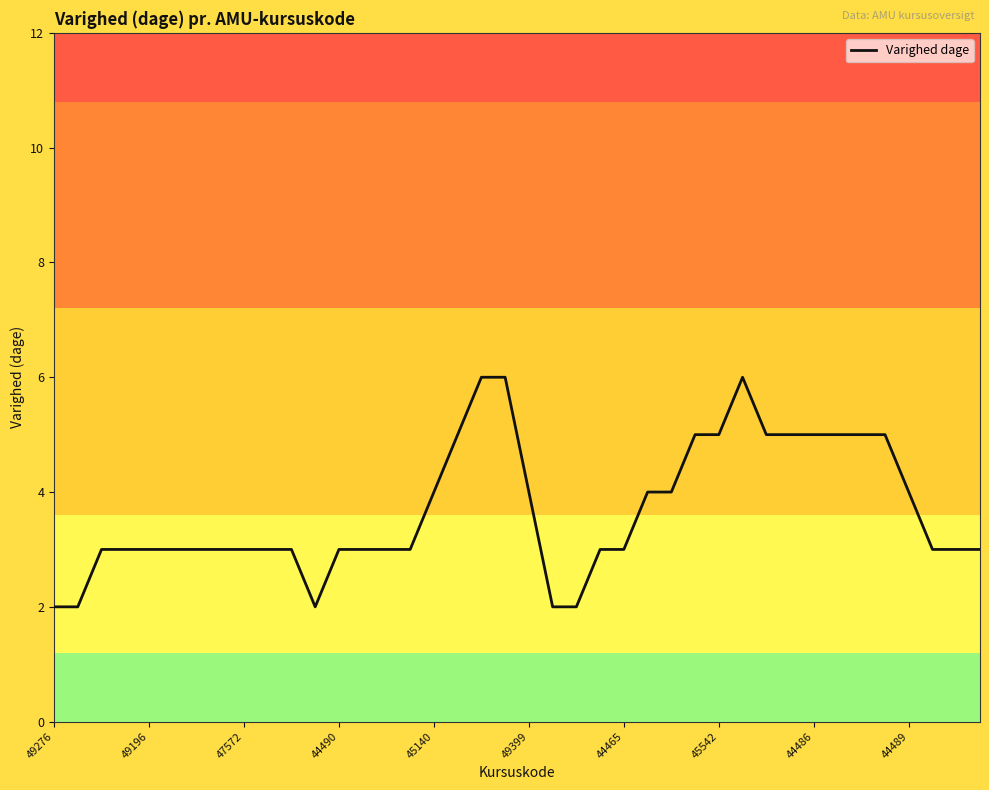

What is the greatest value displayed?

6